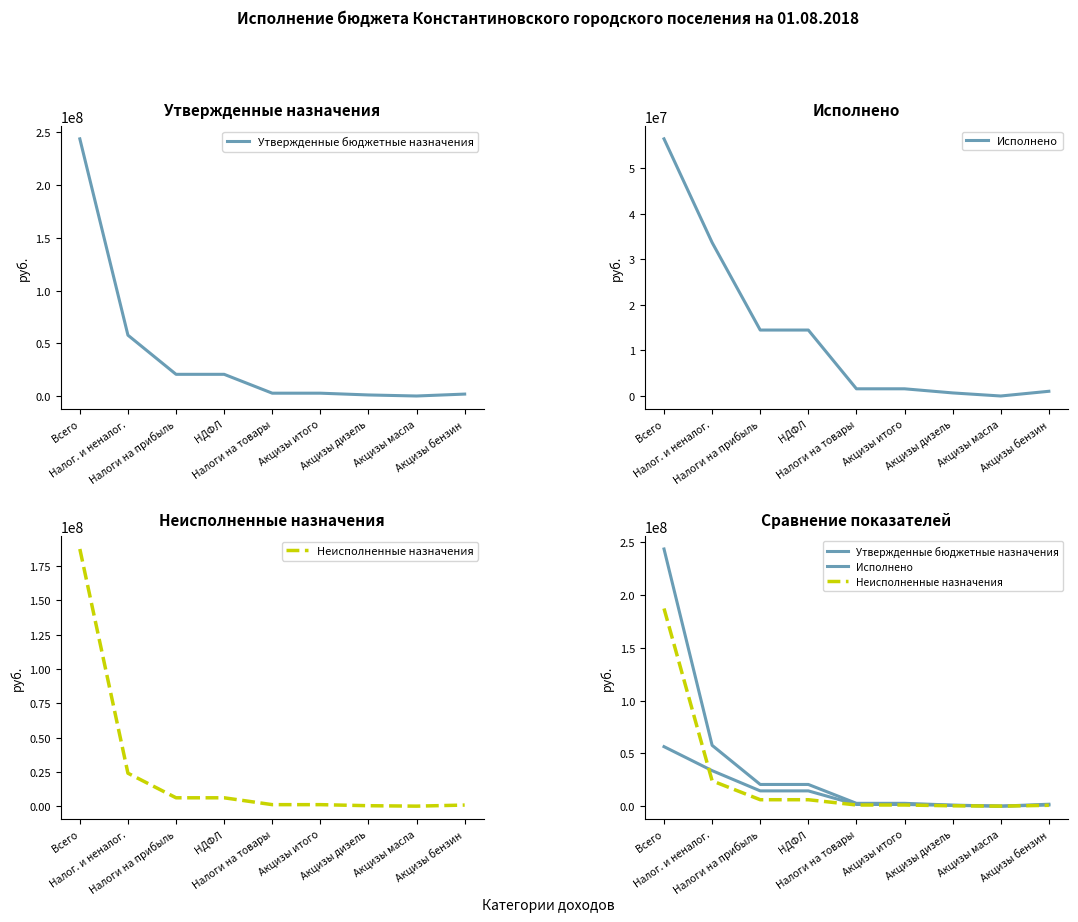

True or false: Утвержденные бюджетные назначения and Неисполненные назначения cross at least once.

False